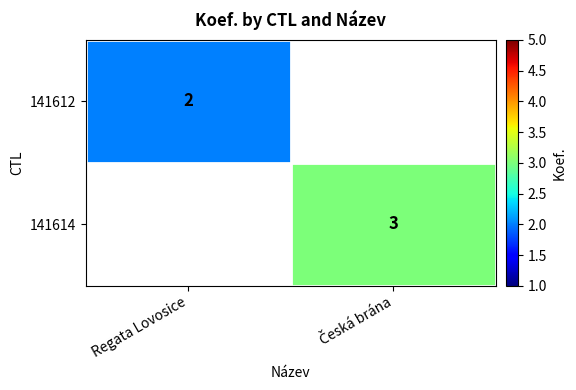

How many series are shown in this chart?

2